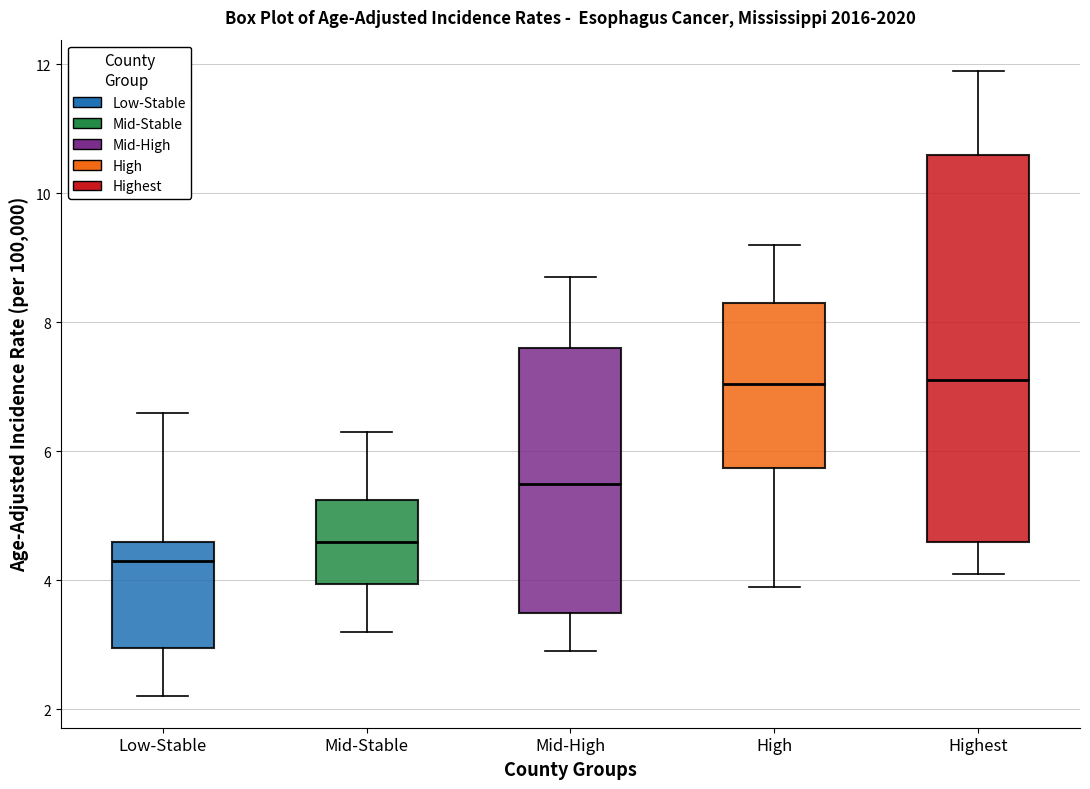

Reading left to right, transcribe this box plot: for each box, give where its median line is, the range the box spans, and where its two whiskers end, as read against the y-axis. The values are not printed on the chart, so give them approximately, as read against the axis.

Low-Stable: median 4.4, box 3.0 to 4.6, whiskers 2.2 to 6.6
Mid-Stable: median 4.6, box 4.0 to 5.2, whiskers 3.2 to 6.4
Mid-High: median 5.6, box 3.6 to 7.6, whiskers 3.0 to 8.8
High: median 7.0, box 5.8 to 8.4, whiskers 4.0 to 9.2
Highest: median 7.2, box 4.6 to 10.6, whiskers 4.2 to 12.0